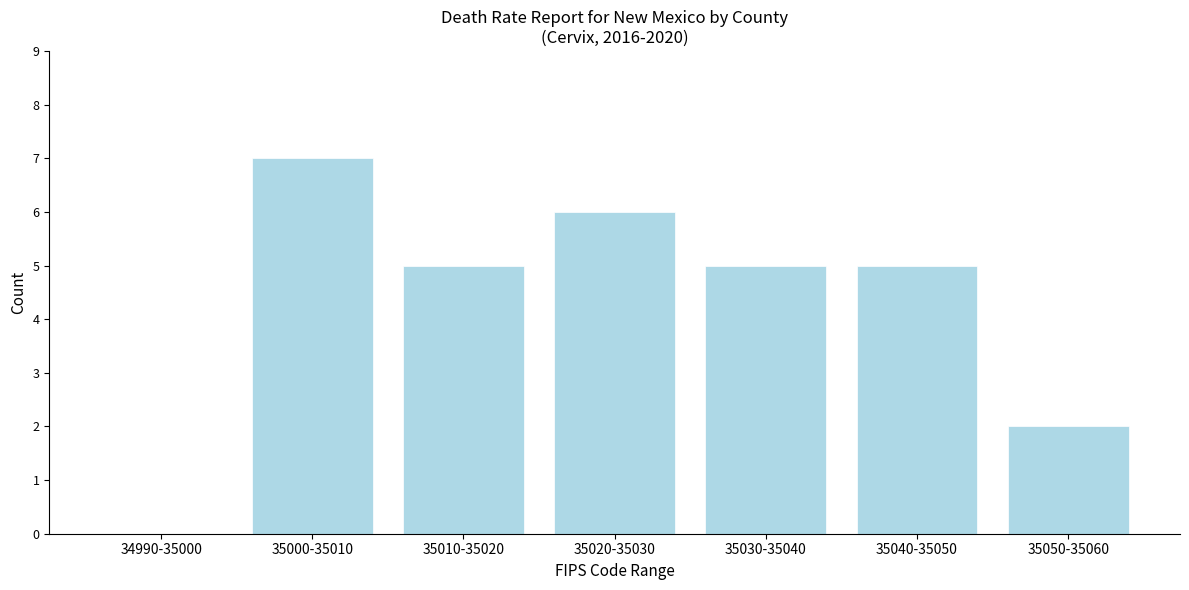

Reading left to right, transcribe all the data shown in this chart.

34990-35000=0	35000-35010=7	35010-35020=5	35020-35030=6	35030-35040=5	35040-35050=5	35050-35060=2